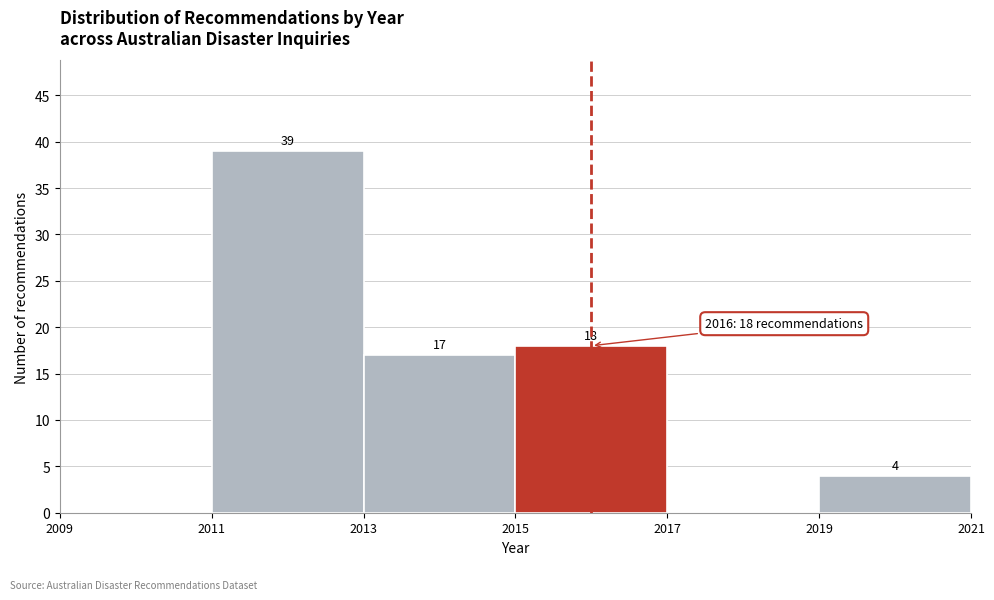

Over which range of the x-axis is the bar tallest?

2011 to 2013